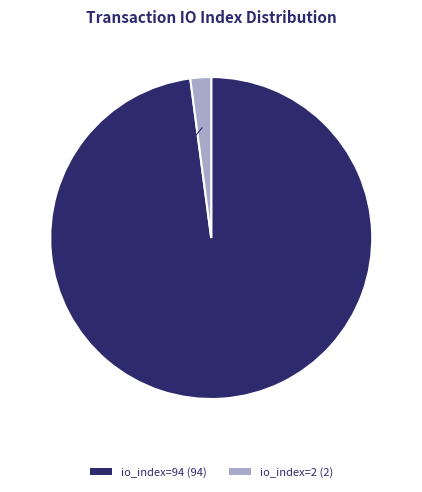

How many segments does this pie chart have?

2